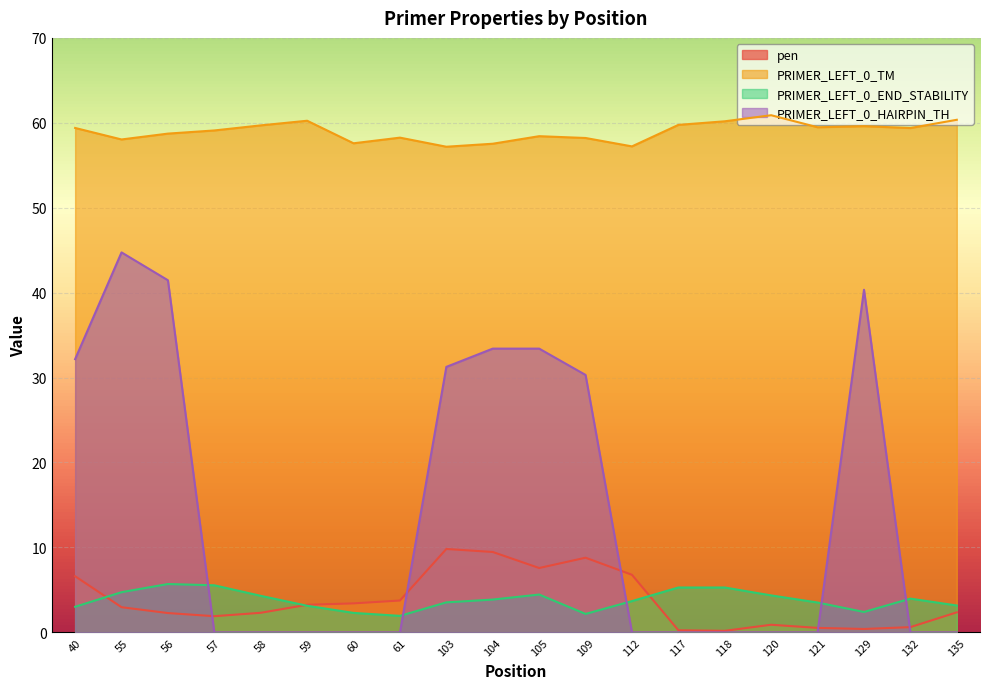

At which category does pen reach its first local valley?

57